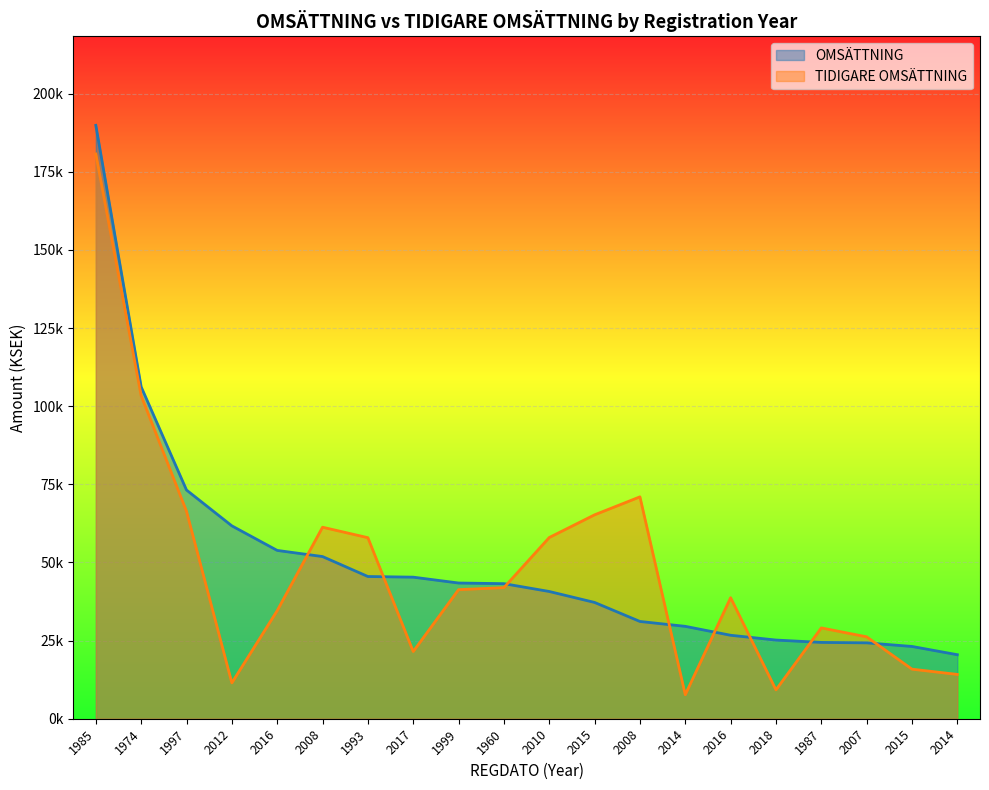

How many intersections are there between TIDIGARE OMSÄTTNING and OMSÄTTNING?

8